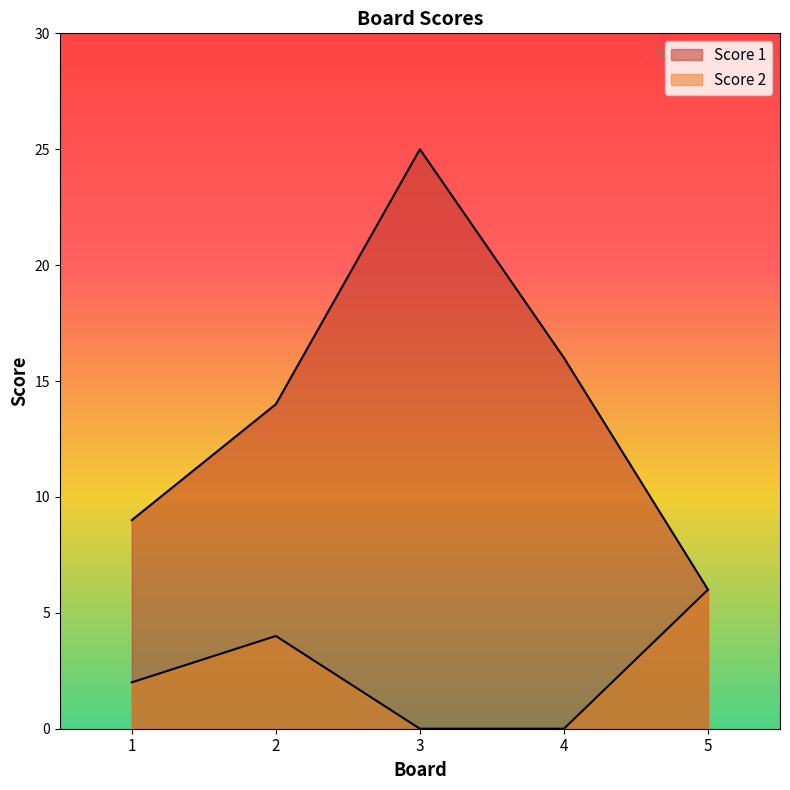

Between 4 and 5, which series saw the biggest shift?

Score 1